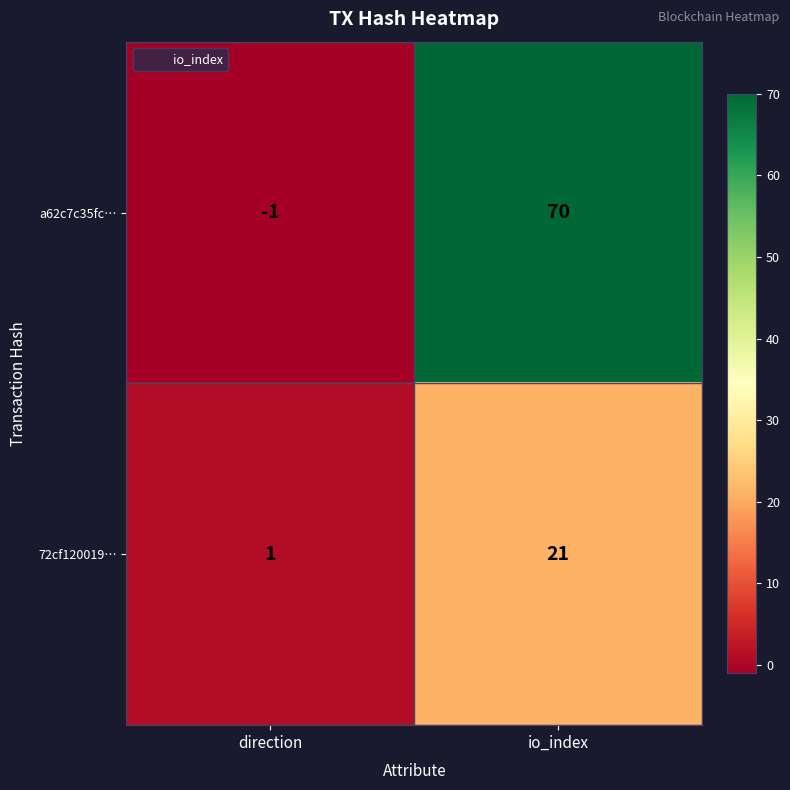

The value of a62c7c35fc… at io_index is 70. True or false?

True